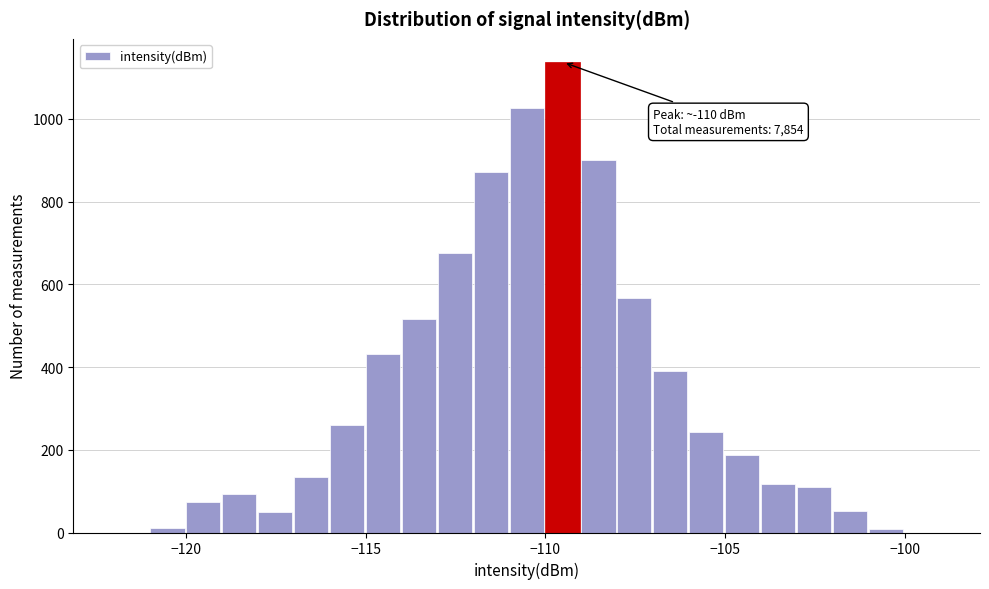

Around what value on the x-axis is the tallest bar? Give the approximate position of its centre, as read against the axis.

-109.5